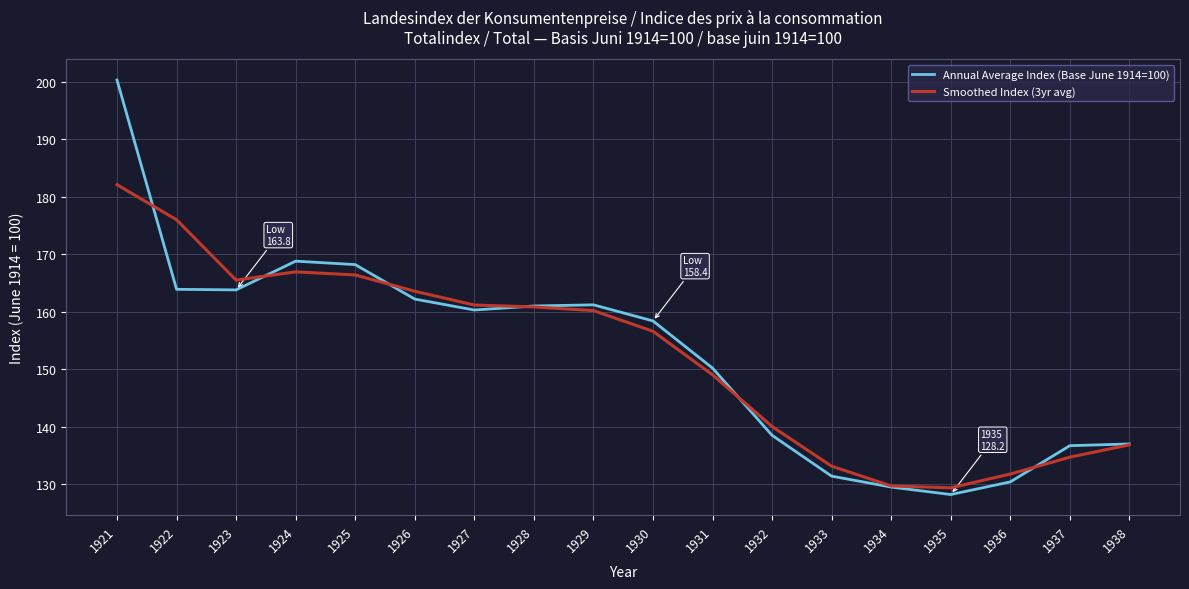

What is the difference between the highest and lowest values at 1927?

0.9